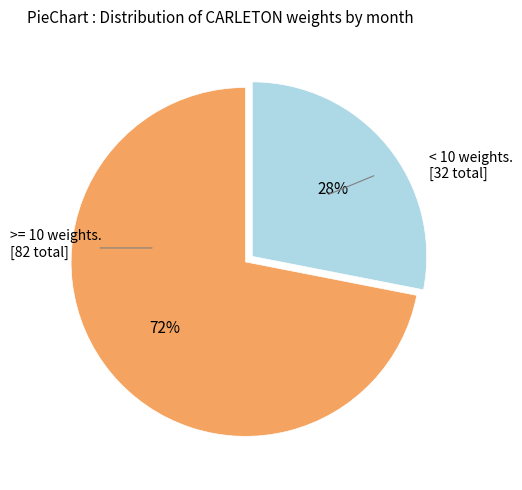

To the nearest percent, what is the difference between the largest and smallest slice percentages?

44%